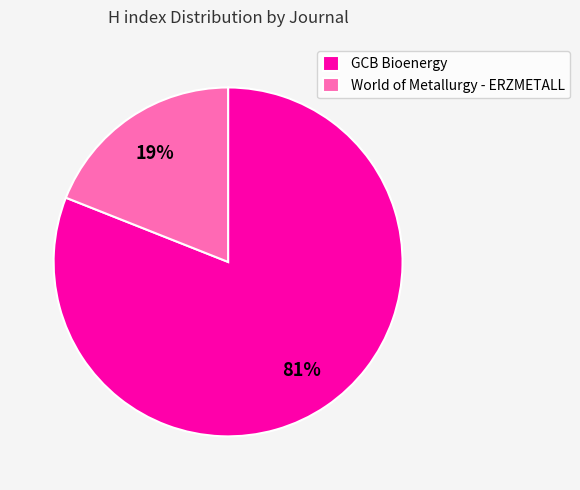

Between GCB Bioenergy and World of Metallurgy - ERZMETALL, which is larger?

GCB Bioenergy